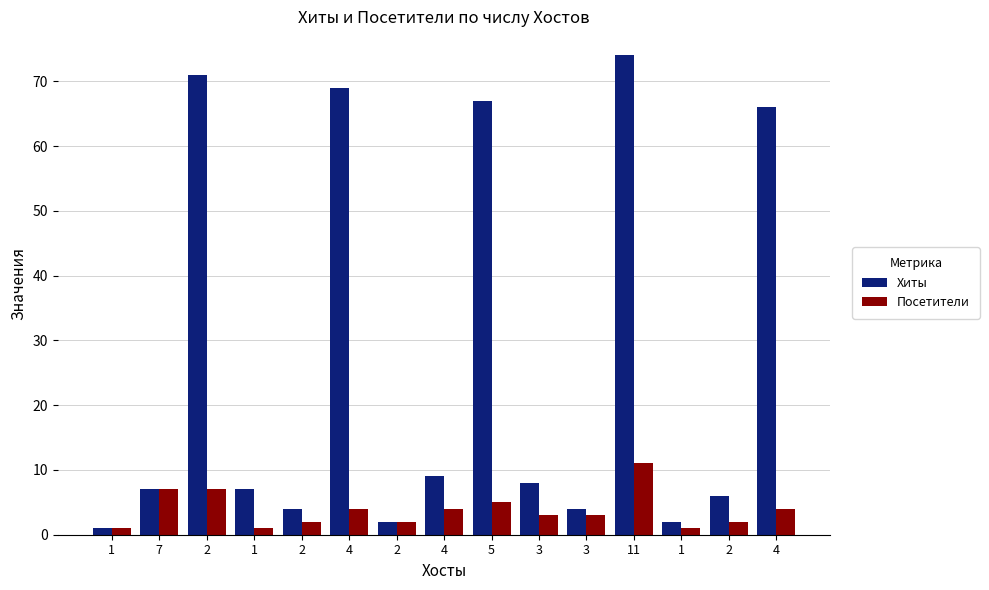

What are all the series names shown in the legend?

Хиты, Посетители